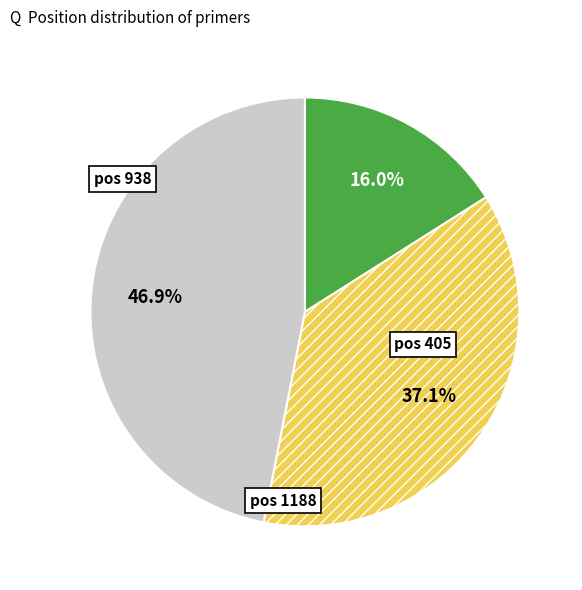

Is there any slice that represents more than half of the pie?

No